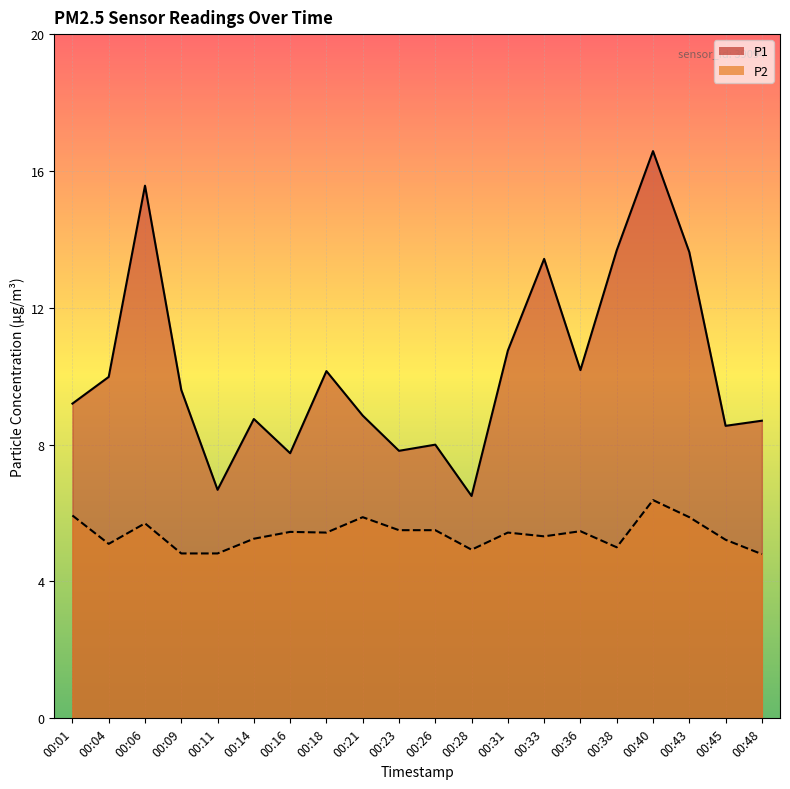

Which category has the highest value in the P2 series?

00:40